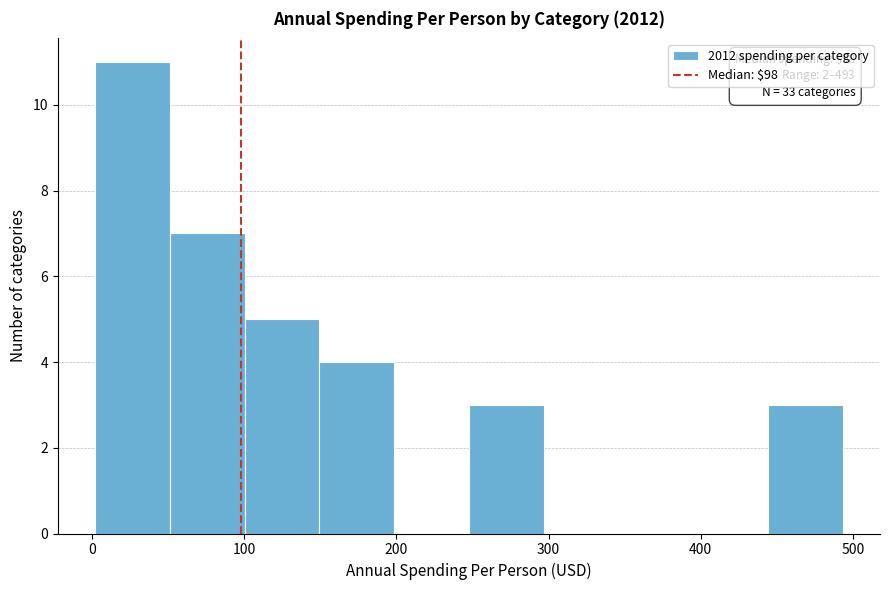

Which range on the x-axis has the tallest bar?

0 to 50